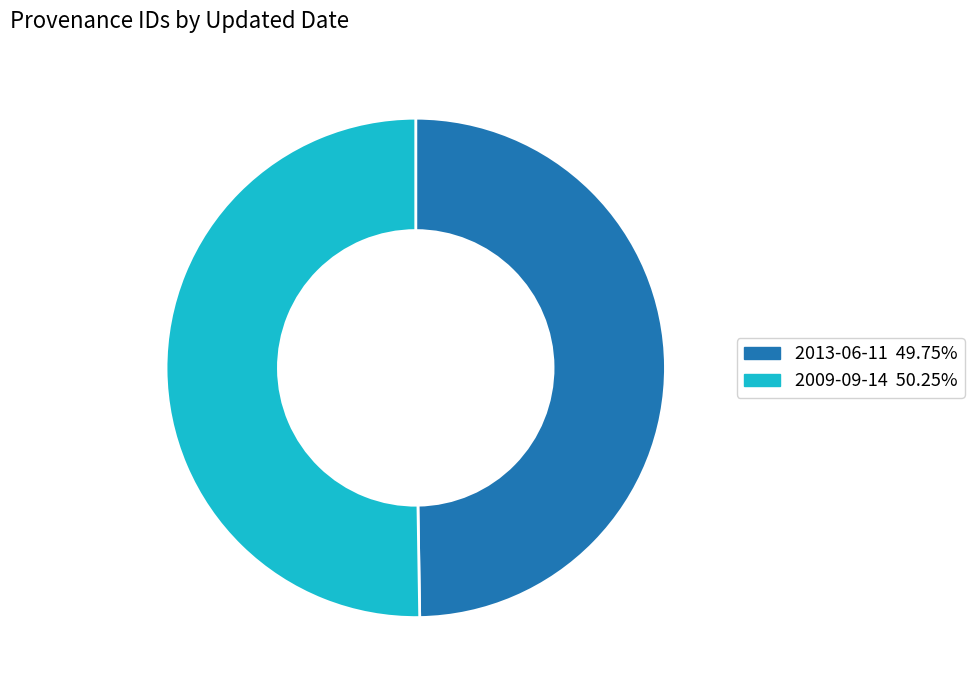

Is the sum of 2013-06-11 49.75% and 2009-09-14 50.25% greater than half?

Yes